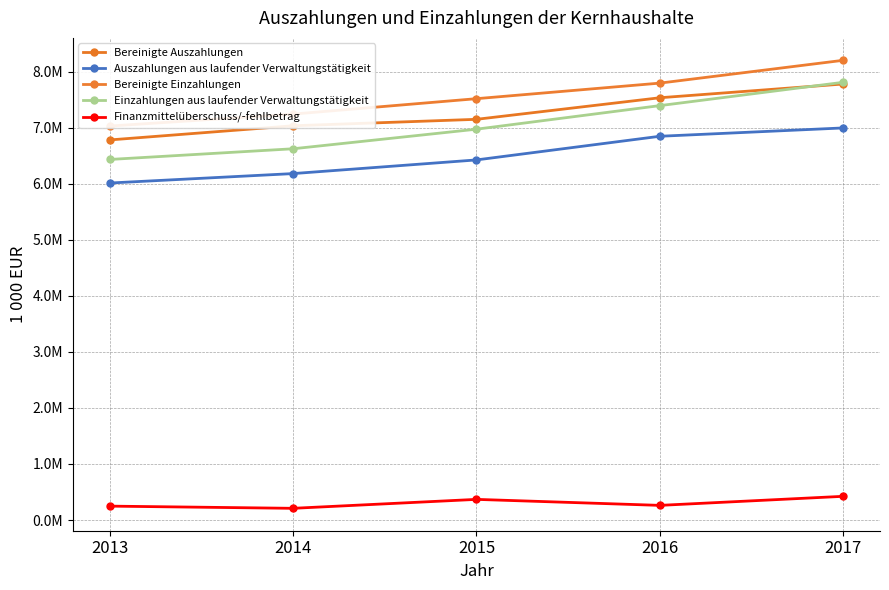

At which category does the chart reach its minimum across all series?

2014